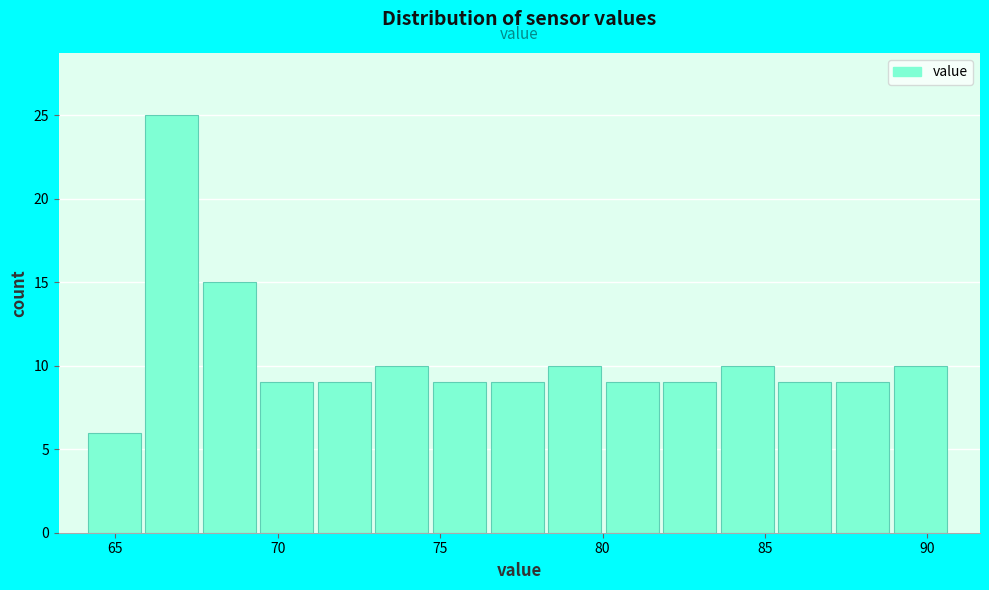

Around what value on the x-axis is the tallest bar? Give the approximate position of its centre, as read against the axis.

66.5